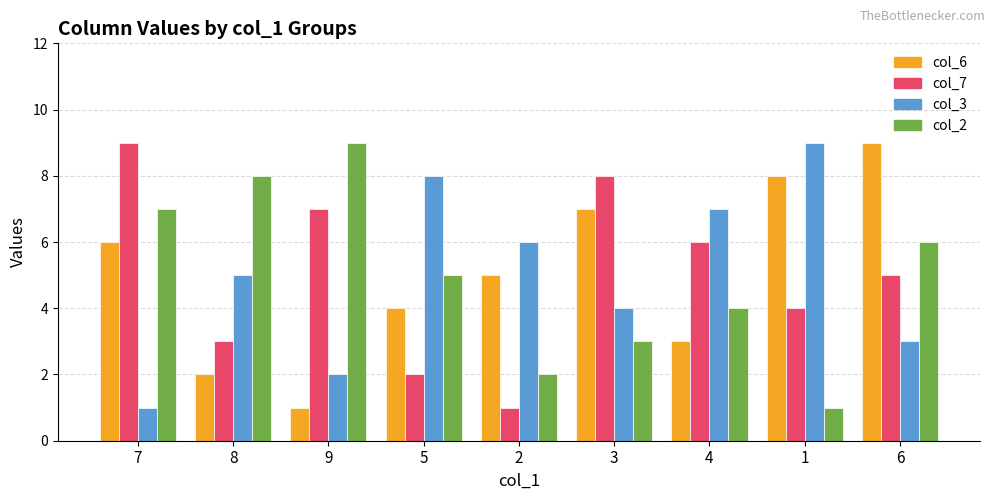

Is the value of col_7 at 8 greater than the value of col_3 at 8?

No